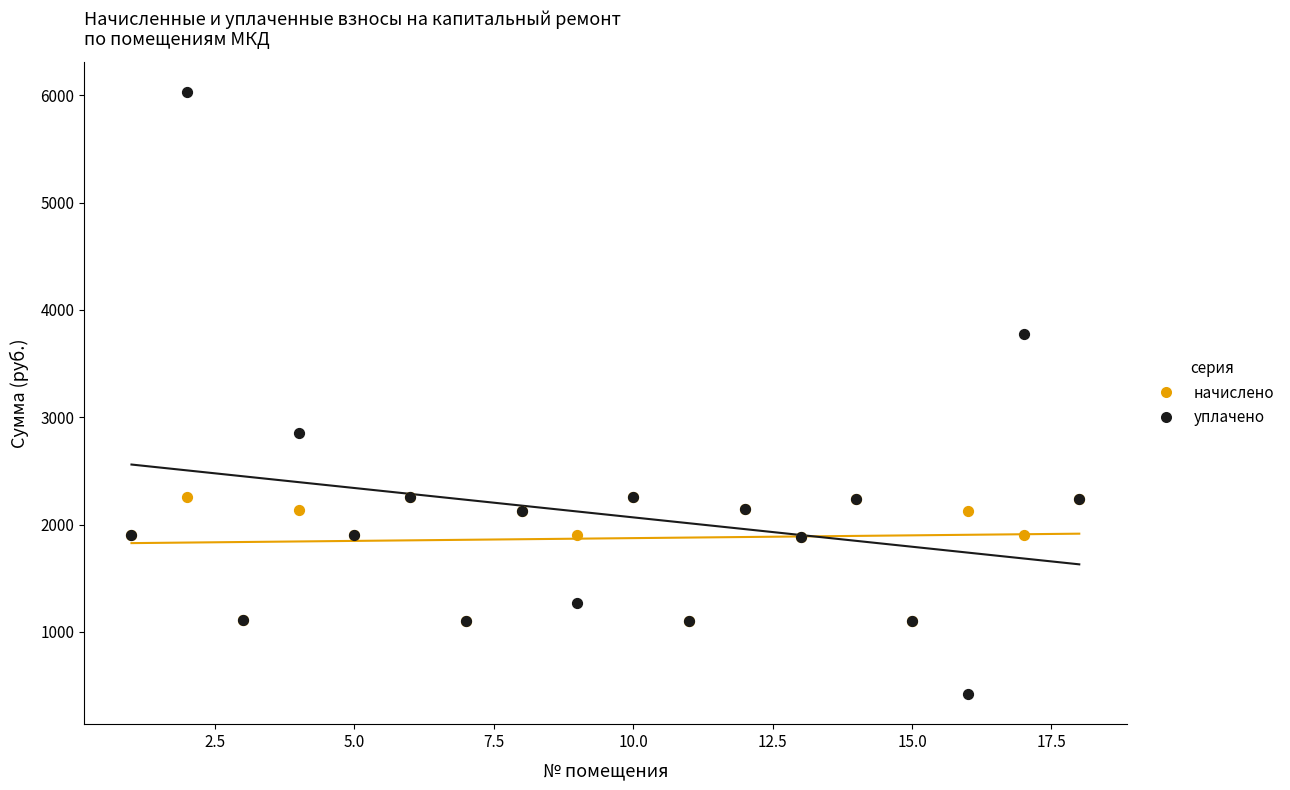

Which series has the largest Y range (max minus min)?

уплачено